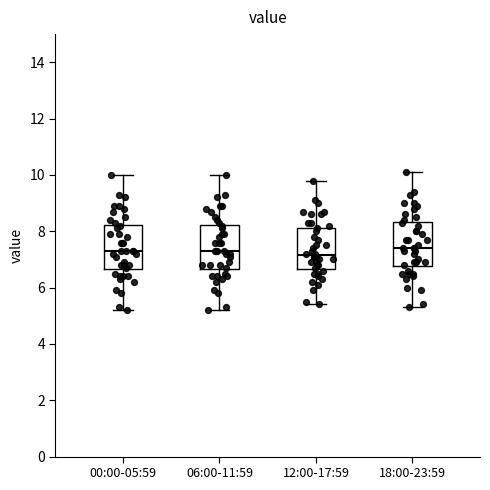

Reading left to right, read every box against the y-axis: the position of its median line, the range the box covers, and the ends of its whiskers. The values are not printed on the chart, so give them approximately, as read against the axis.

00:00-05:59: median 7.4, box 6.6 to 8.2, whiskers 5.2 to 10.0
06:00-11:59: median 7.4, box 6.6 to 8.2, whiskers 5.2 to 10.0
12:00-17:59: median 7.2, box 6.6 to 8.2, whiskers 5.4 to 9.8
18:00-23:59: median 7.4, box 6.8 to 8.4, whiskers 5.4 to 10.2